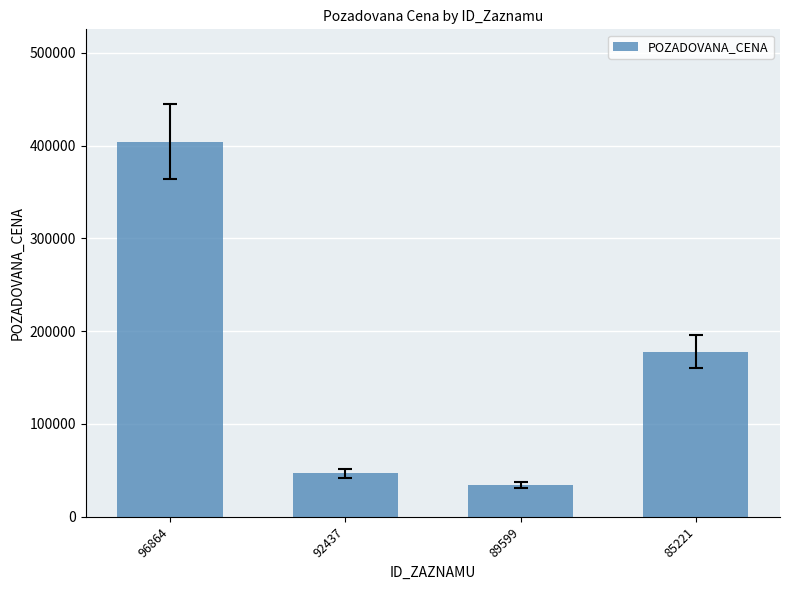

What is the smallest value displayed?

34000